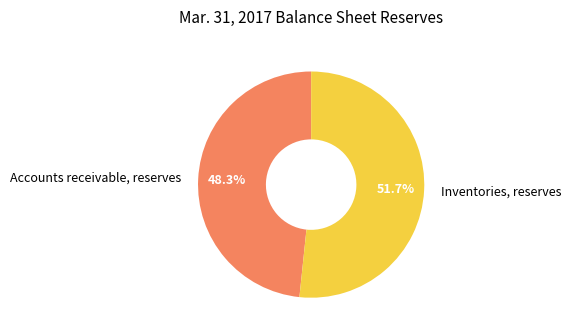

Which slice is the smallest?

Accounts receivable, reserves